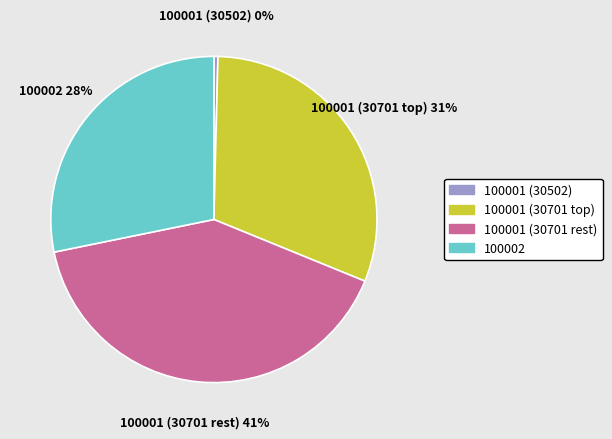

How many segments does this pie chart have?

4